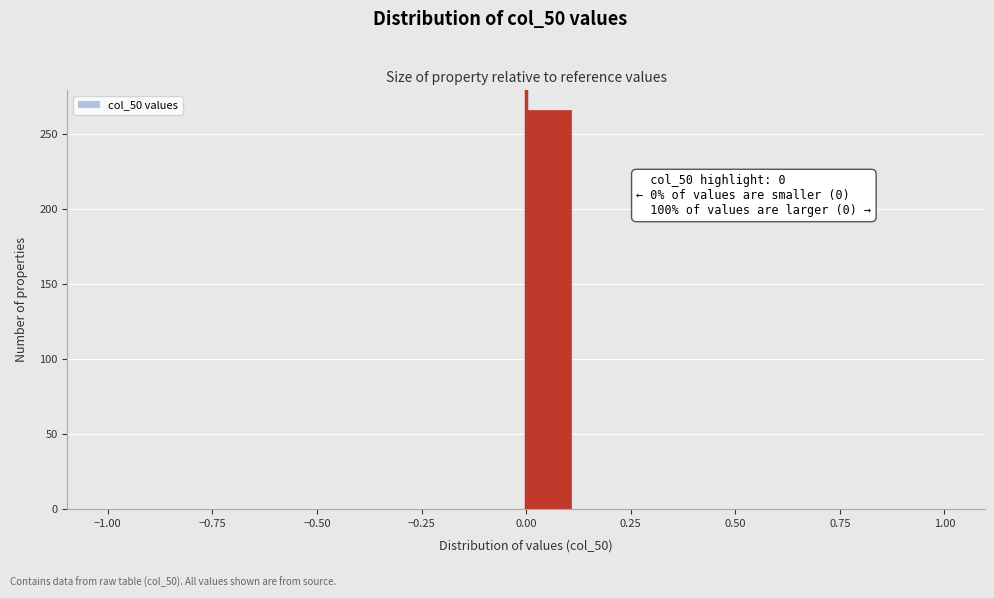

Around what value on the x-axis is the tallest bar? Give the approximate position of its centre, as read against the axis.

0.05